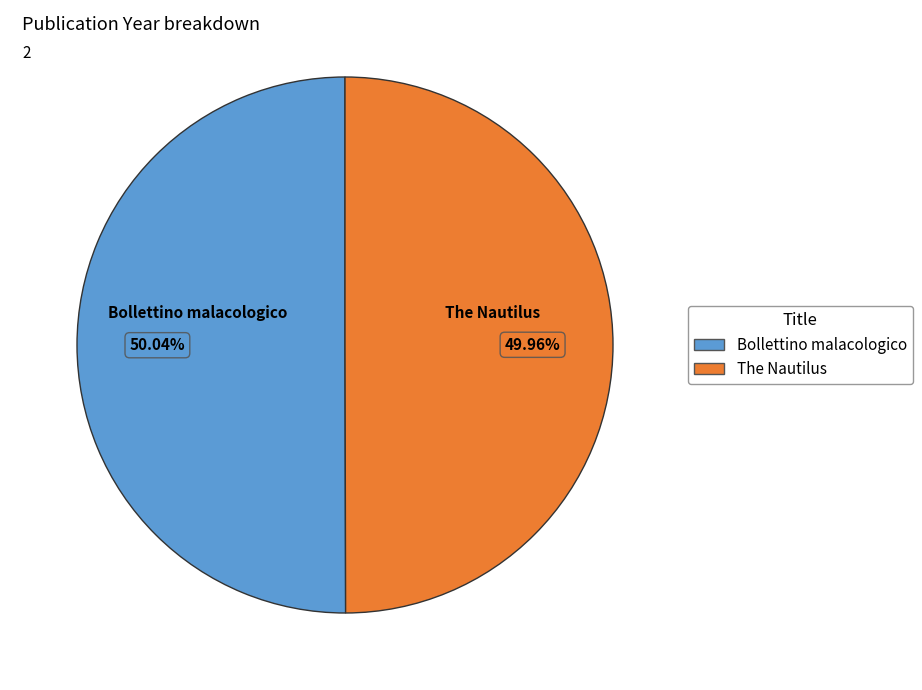

Is there any slice that represents more than half of the pie?

Yes